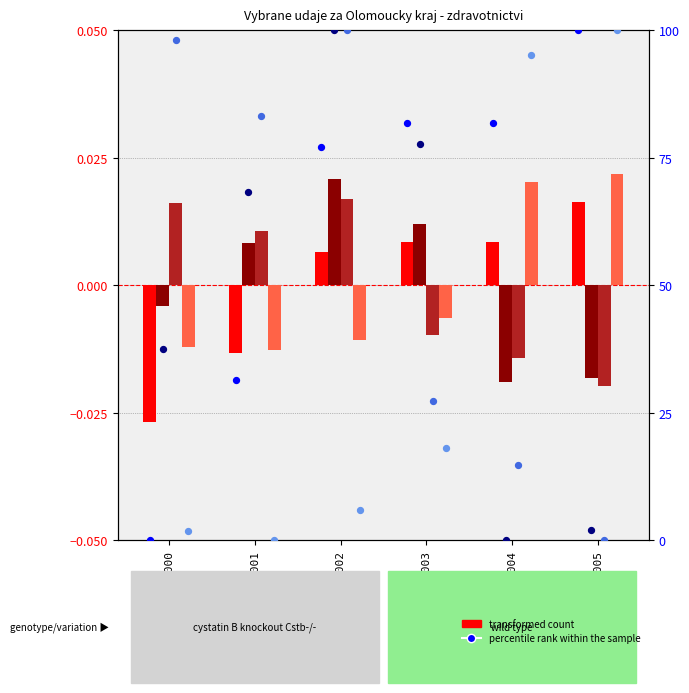

What is the change in value from 2001 to 2003?

+50.4